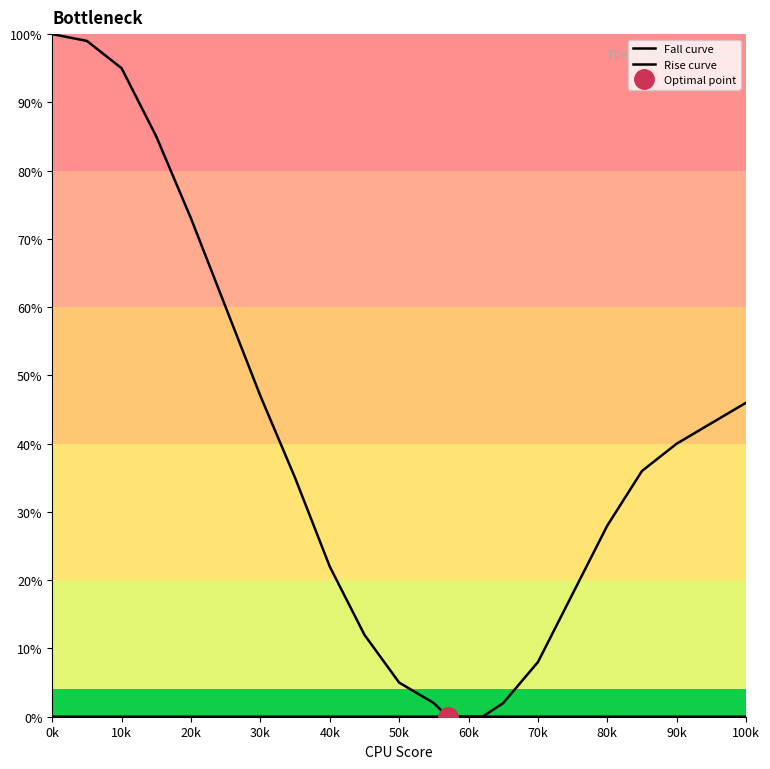

What is the sum of all Rise curve values?

221